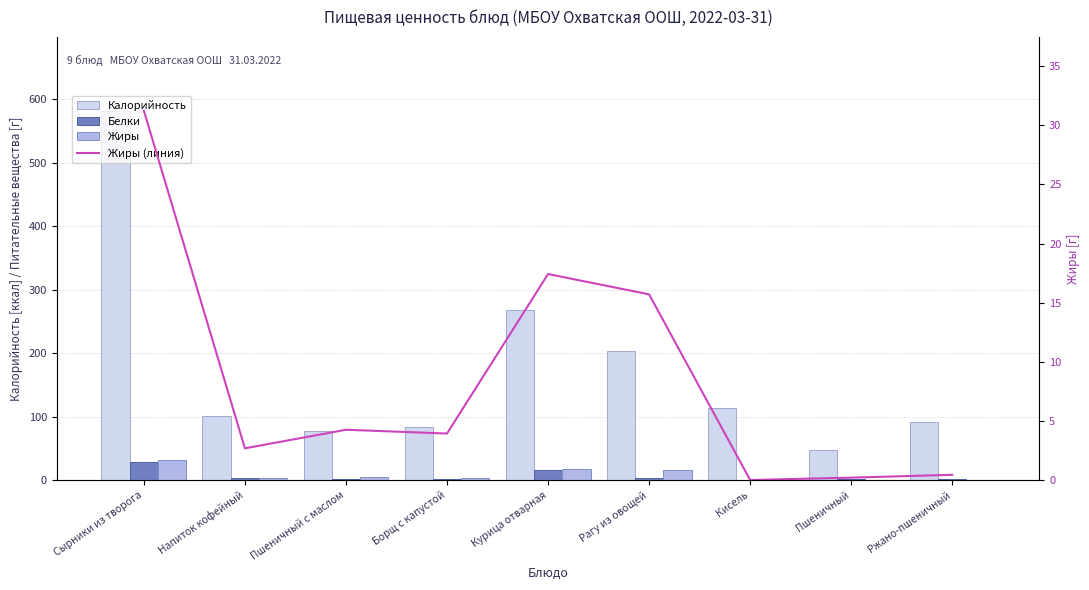

Rank the categories by Жиры value from highest to lowest.

Сырники из творога, Курица отварная, Рагу из овощей, Пшеничный с маслом, Борщ с капустой, Напиток кофейный, Ржано-пшеничный, Пшеничный, Кисель